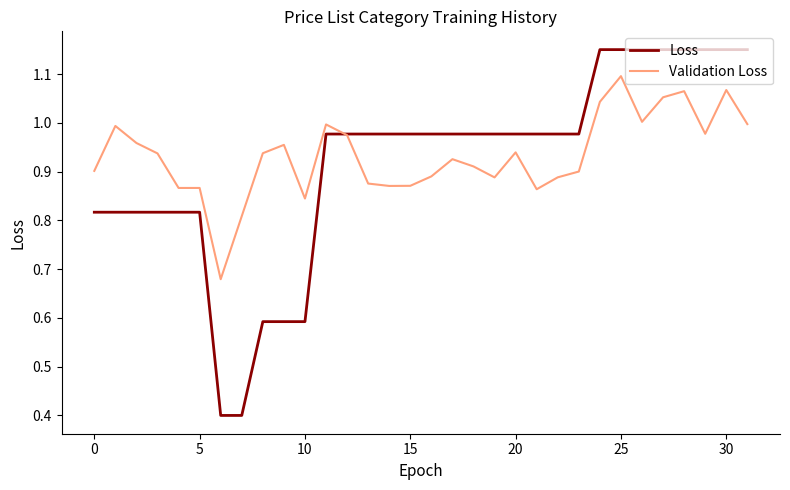

How many distinct data groups are displayed?

2